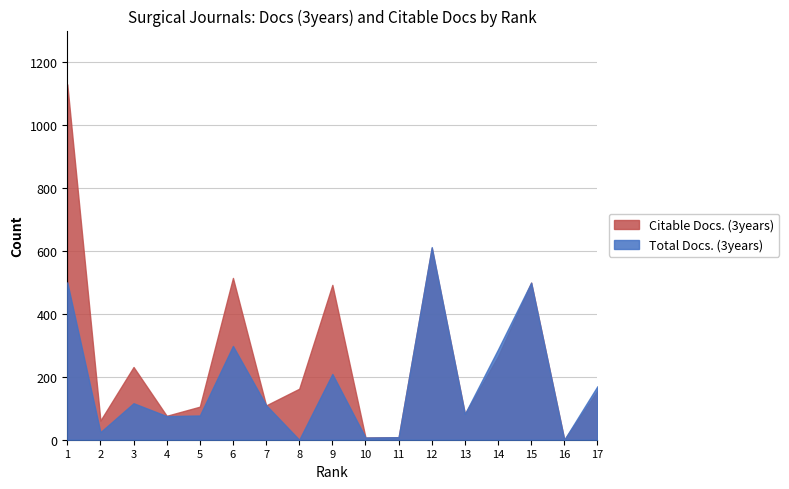

What is the maximum value shown in the chart?

1129